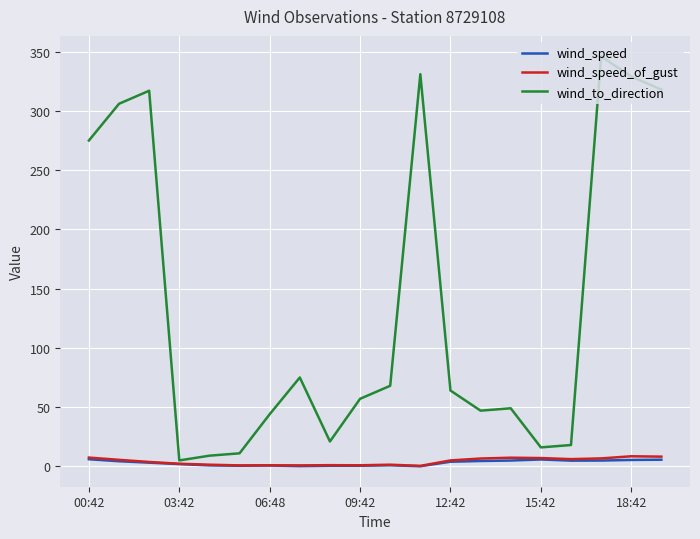

What is the sum of all wind_to_direction values?

2706.0